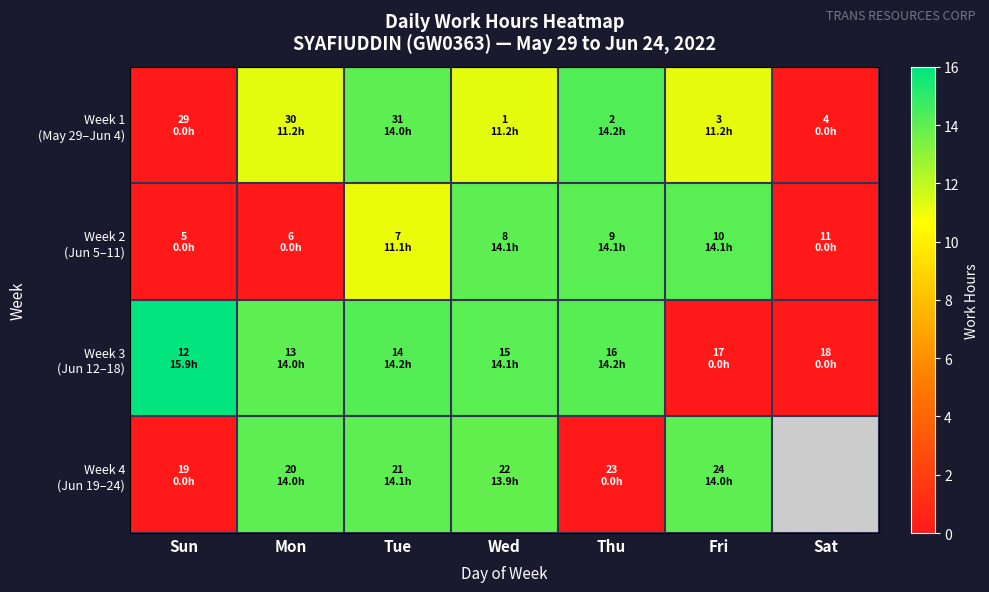

What is the total value across all series at Fri?

39.3